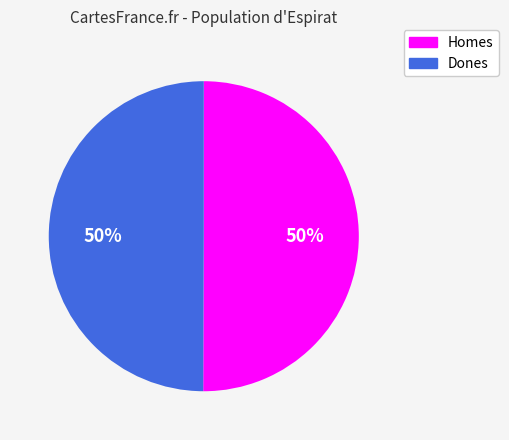

Combined, do Homes and Dones account for over 50%?

Yes